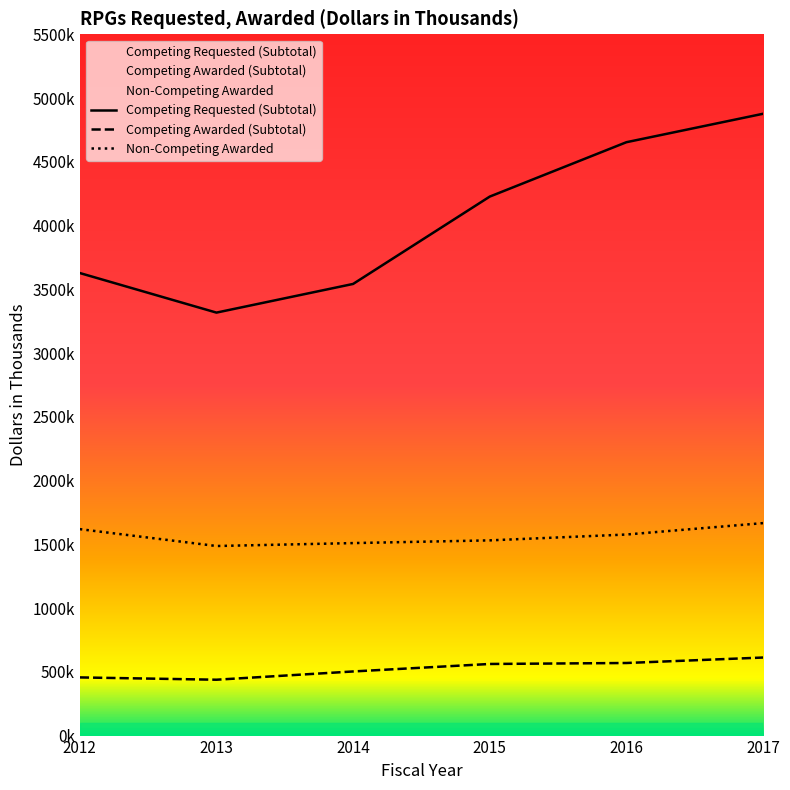

Does the chart display data point markers on the line(s)?

No